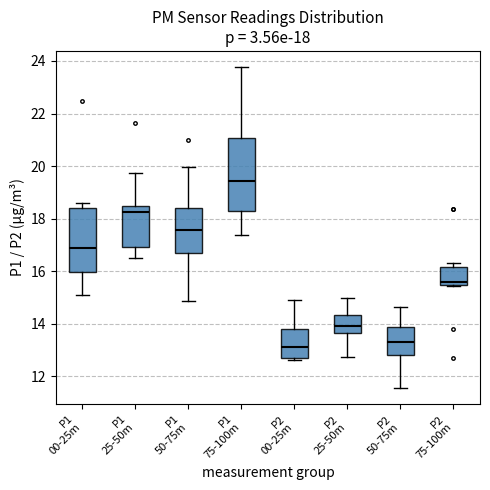

Which box's median line is the highest?

P1 75-100m